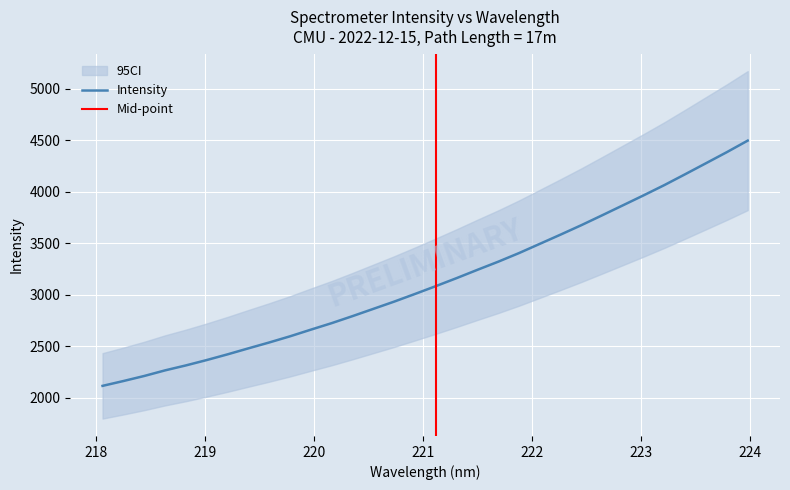

What is the lowest value of the Intensity series?

2117.6